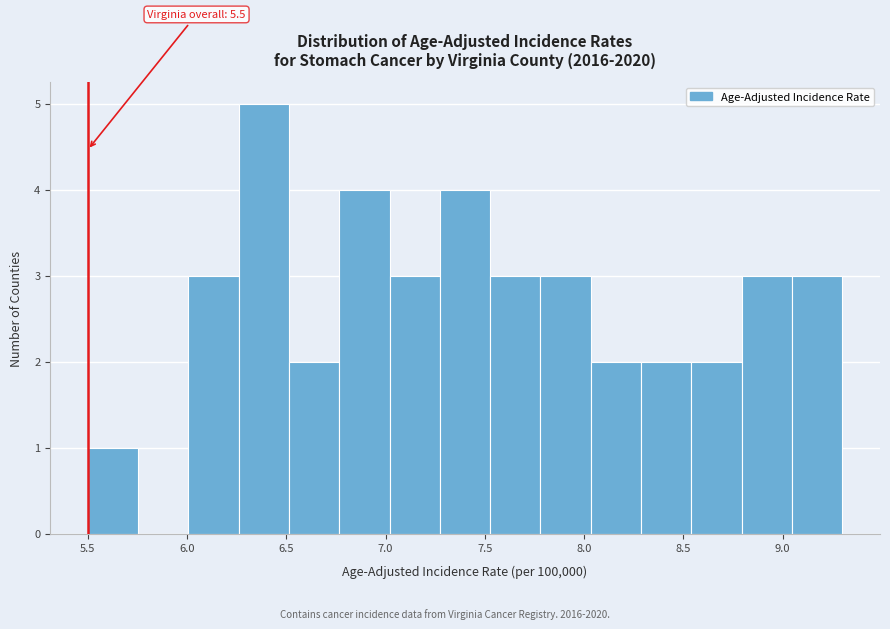

Which range on the x-axis has the tallest bar?

6.25 to 6.50